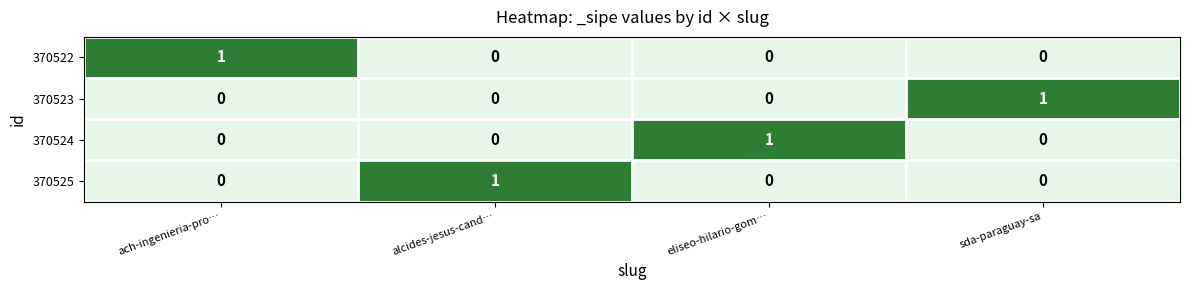

Count the 370525 values in the range 0 to 1.

4